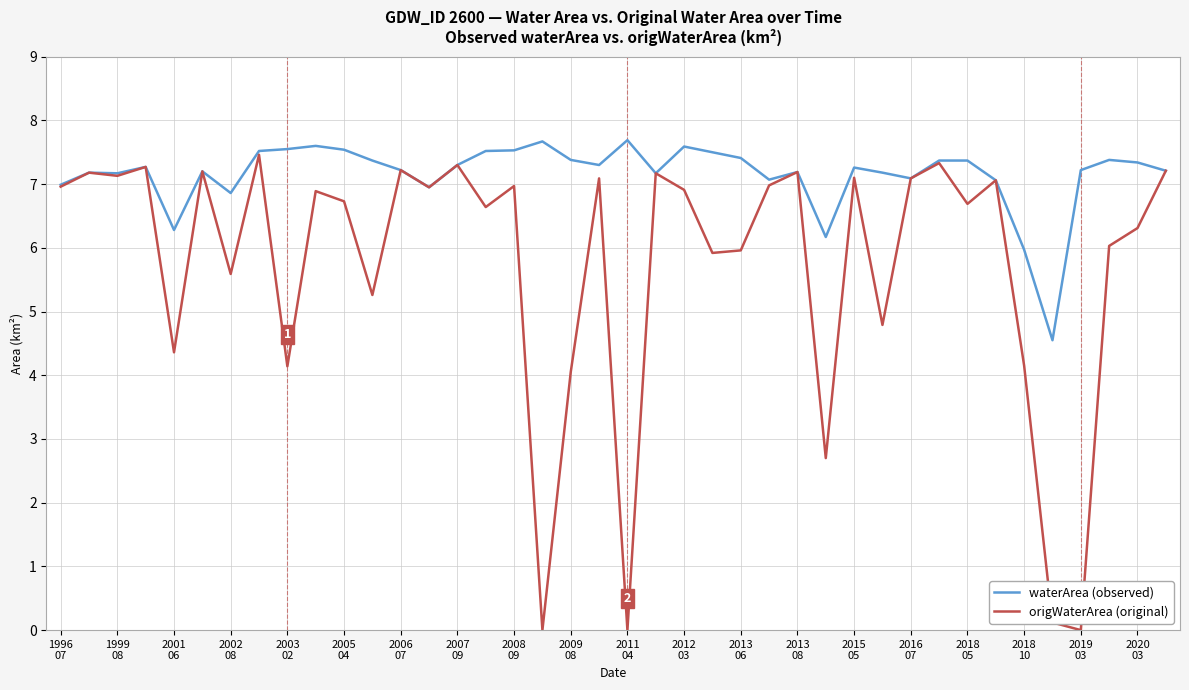

Which series has the widest spread of values?

origWaterArea (original)